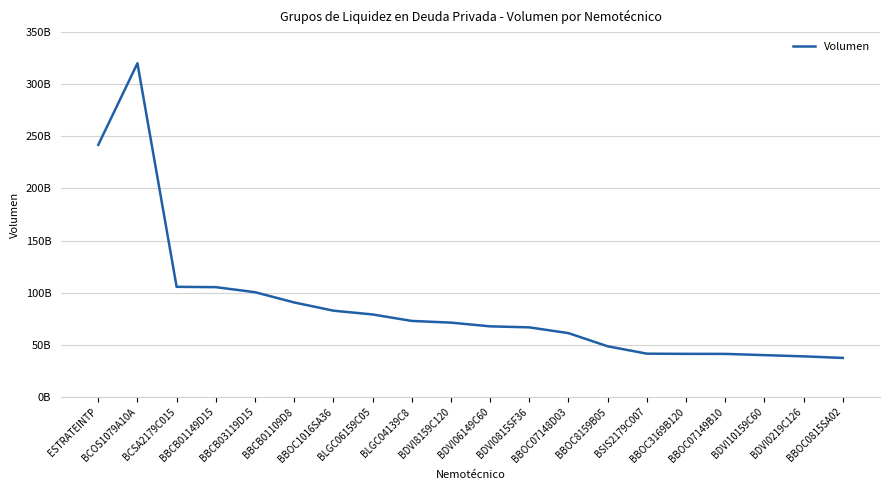

Does the chart display data point markers on the line(s)?

No